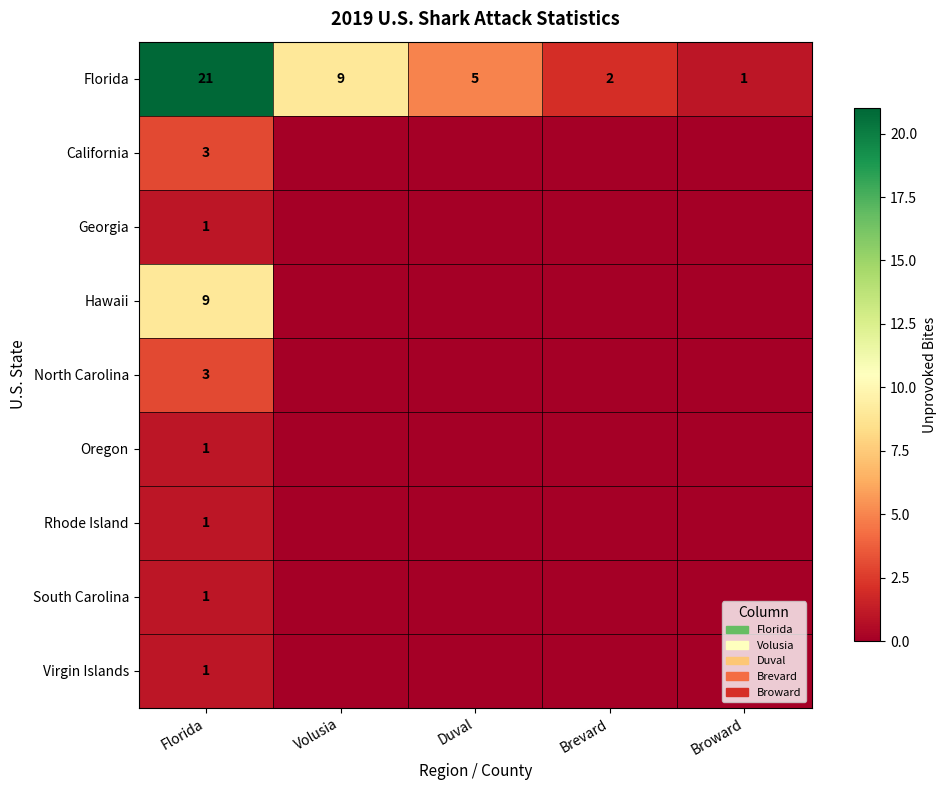

True or false: Oregon has a value of 1 at Florida.

True